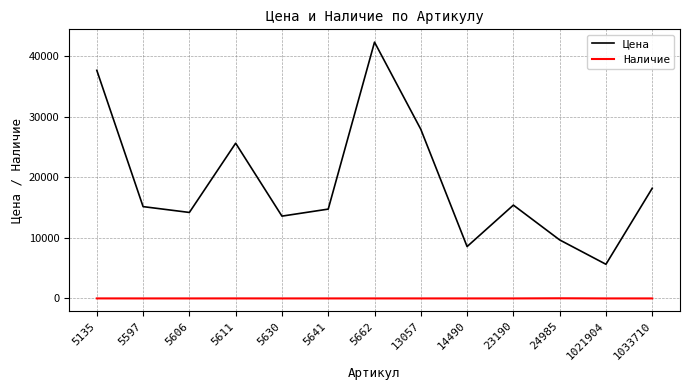

How many interior local peaks does the Цена series have?

3